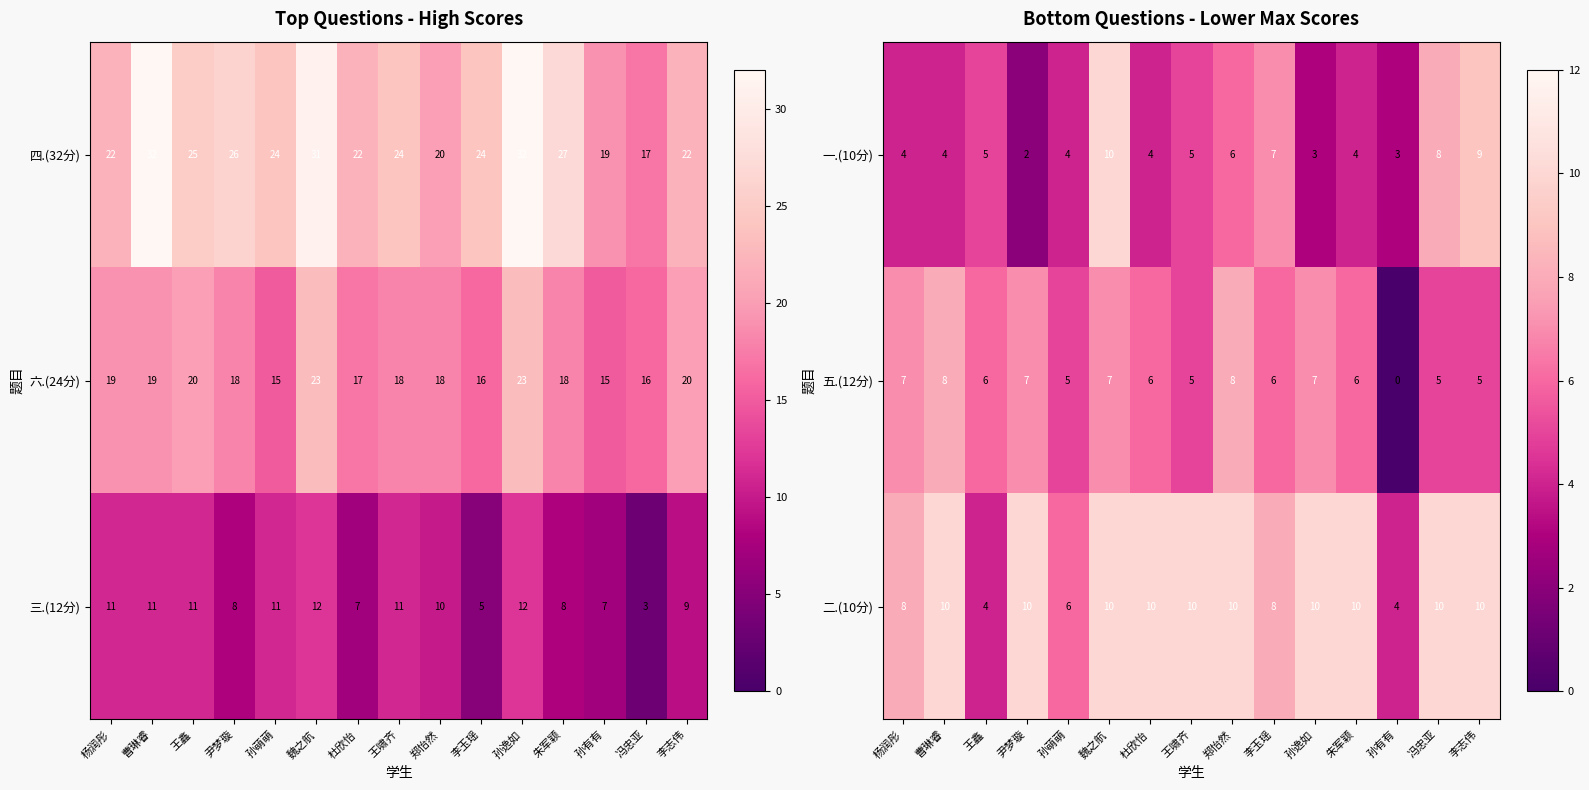

What is the total value across all series at 曹琳睿?

22